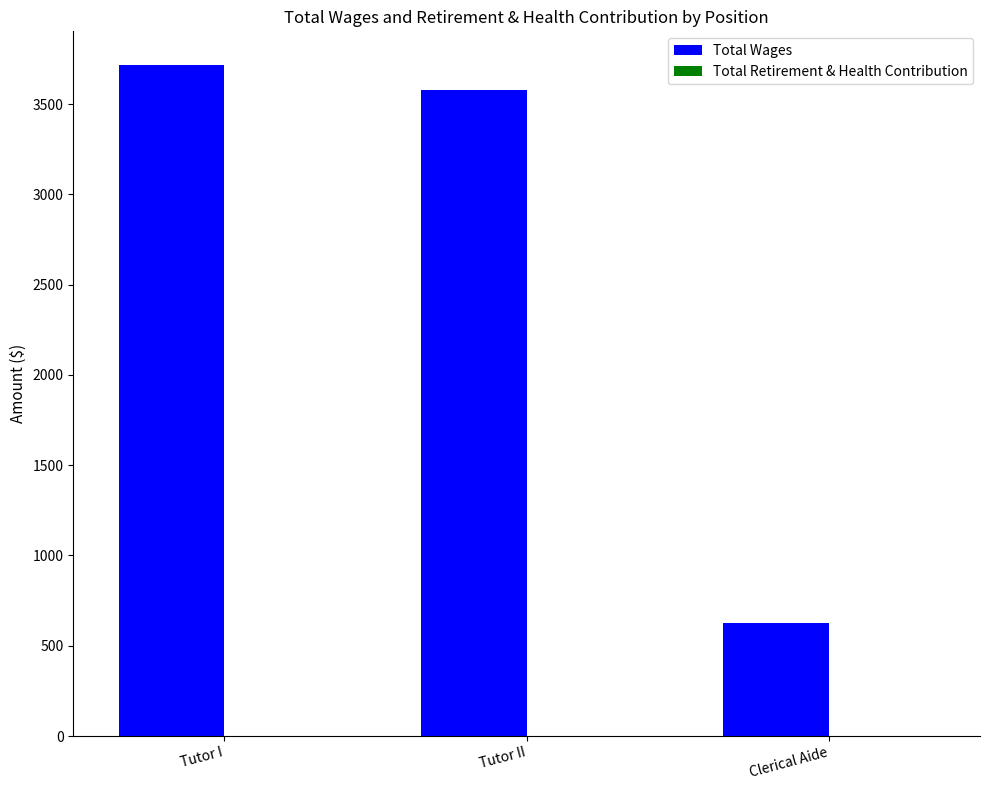

What position from the left is Tutor II?

2